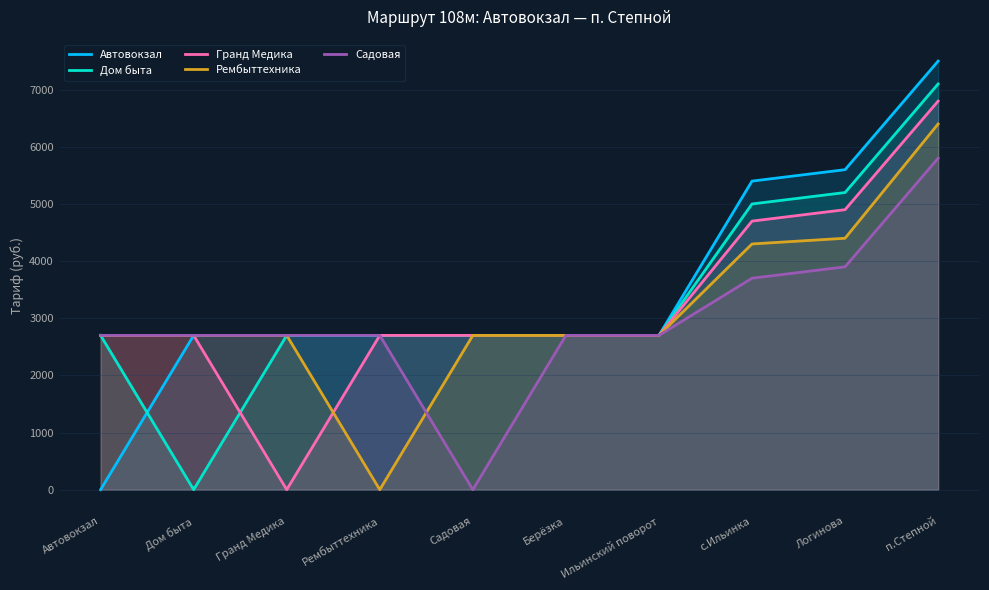

True or false: Автовокзал has more than 0 points higher than both neighbors.

False